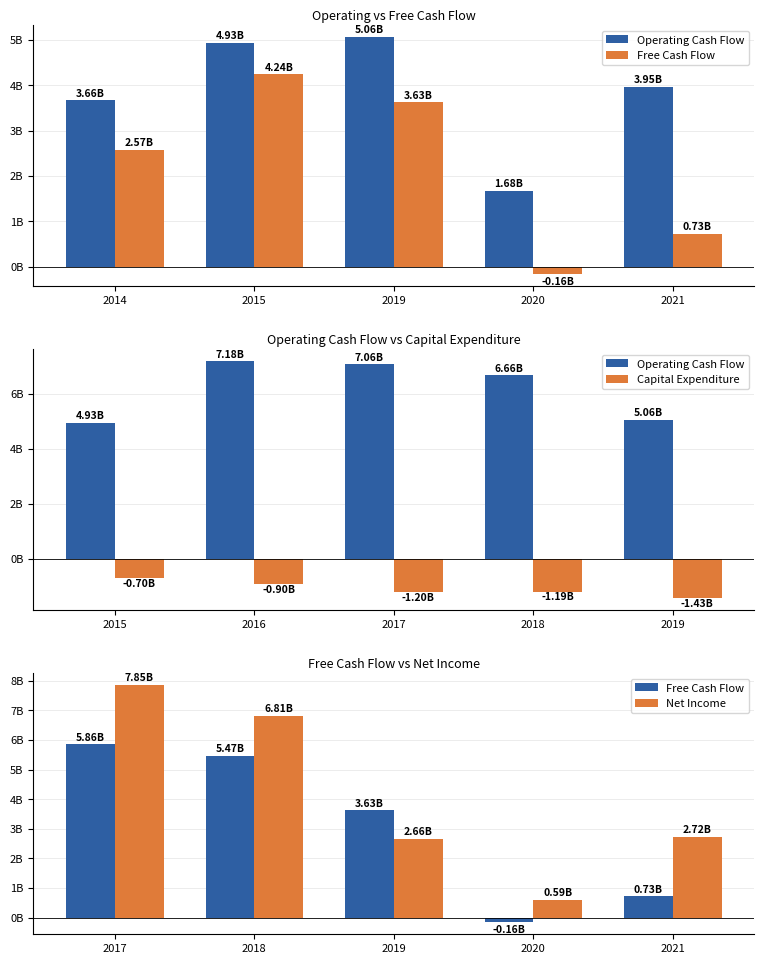

What are all the series names shown in the legend?

Operating Cash Flow, Free Cash Flow, Capital Expenditure, Net Income